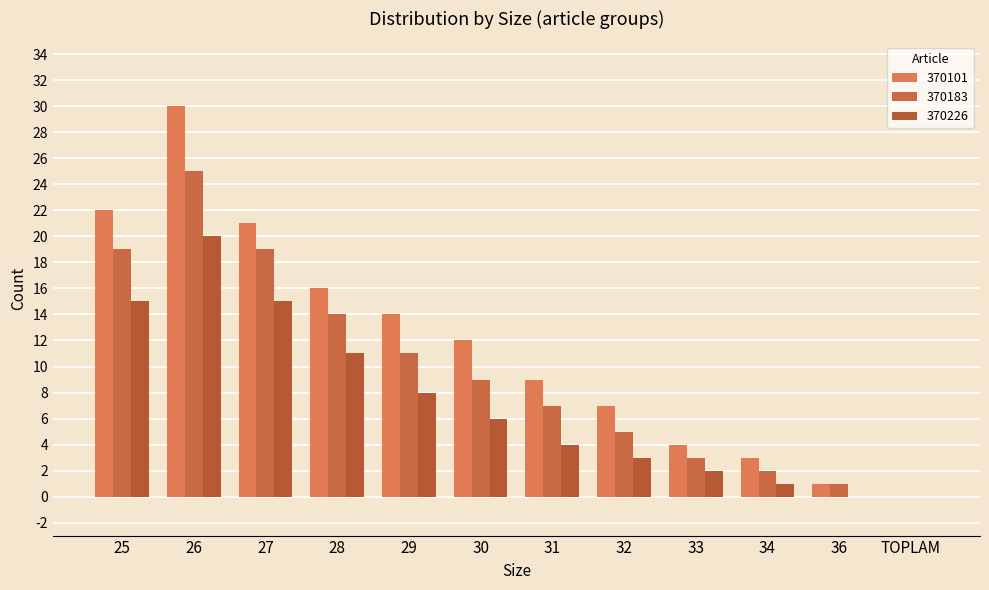

How many positive values does the 370101 series have?

11